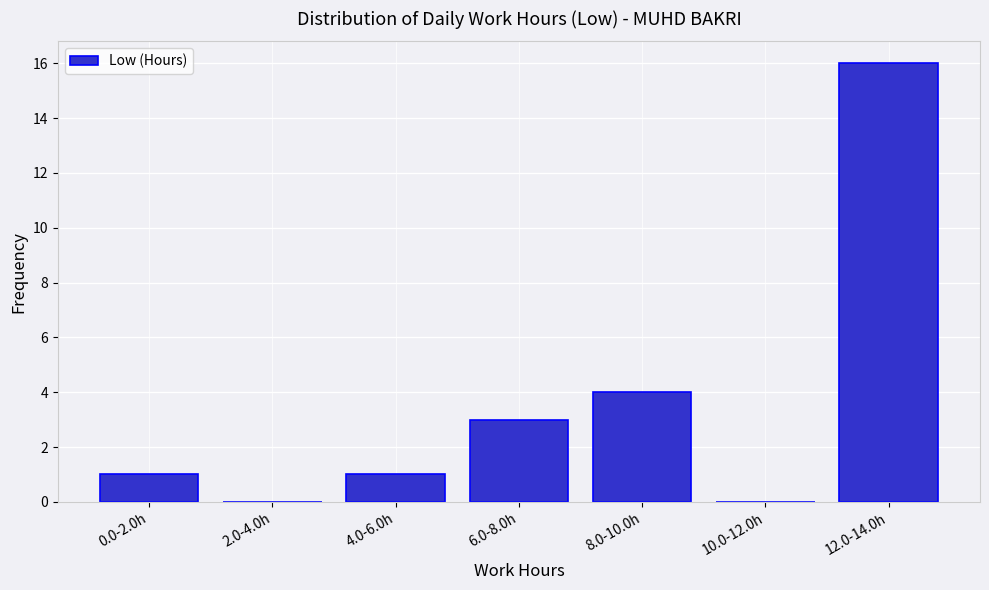

Reading left to right, extract all data points from this chart.

0.0-2.0h=1	2.0-4.0h=0	4.0-6.0h=1	6.0-8.0h=3	8.0-10.0h=4	10.0-12.0h=0	12.0-14.0h=16